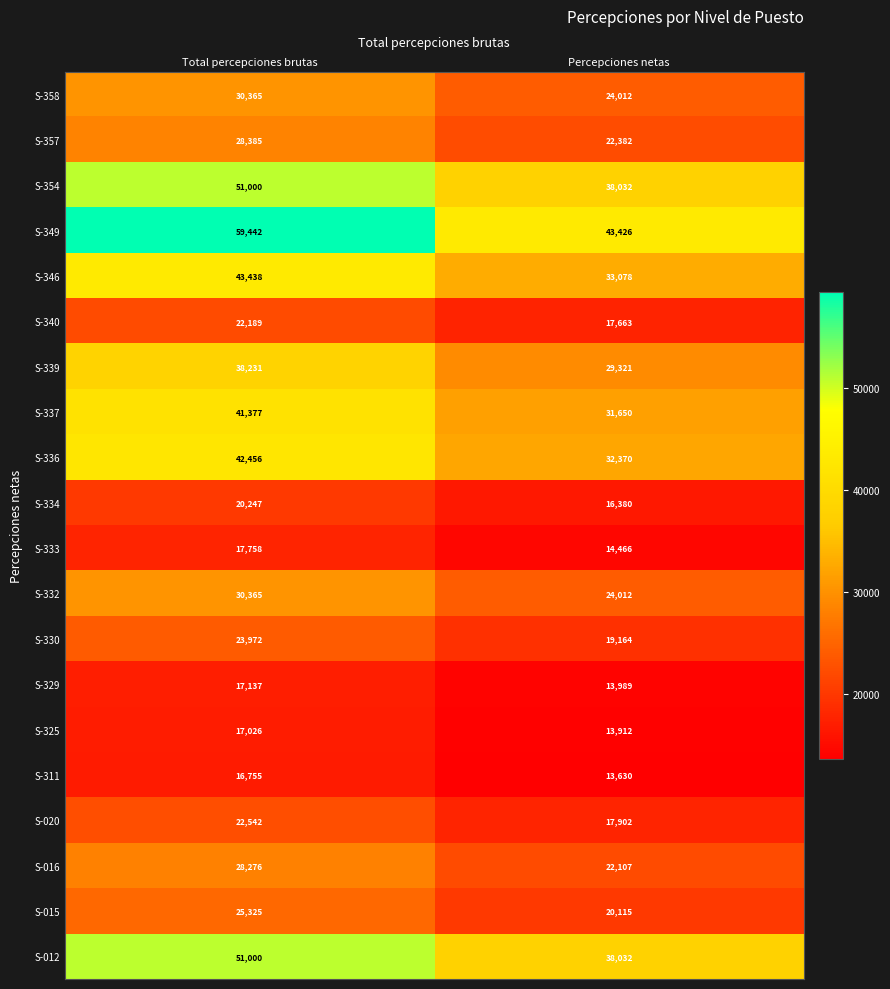

Which series has the widest spread of values?

S-349